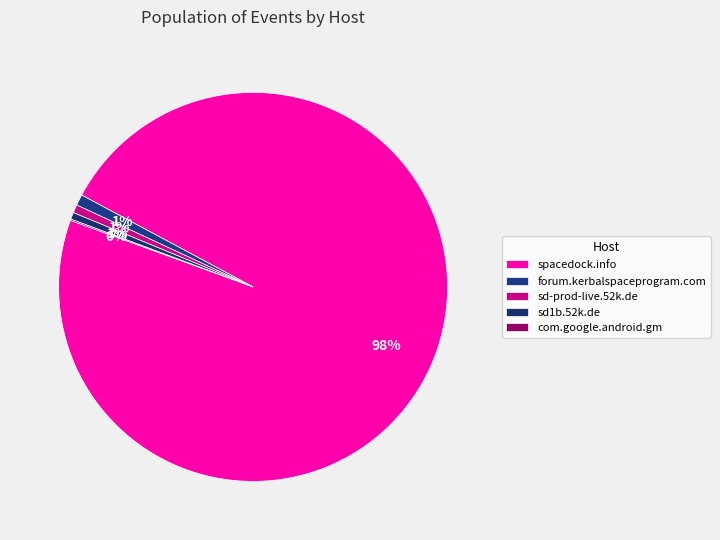

Which category has the smallest portion of the pie?

com.google.android.gm